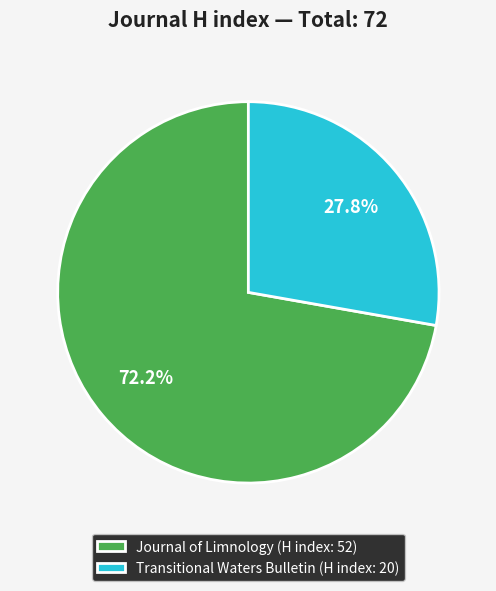

Does Transitional Waters Bulletin account for over 50% of the chart?

No